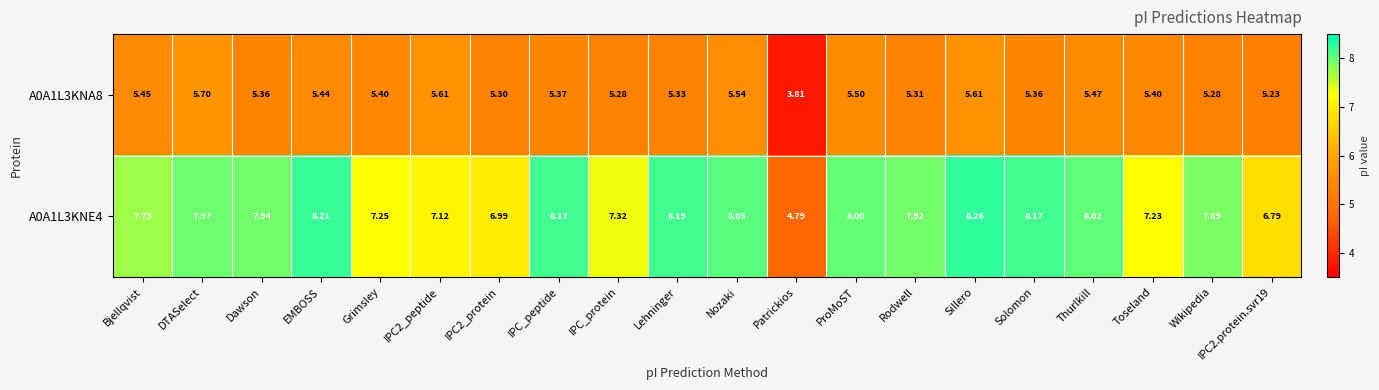

At which label does A0A1L3KNE4 first exceed 7?

Bjellqvist